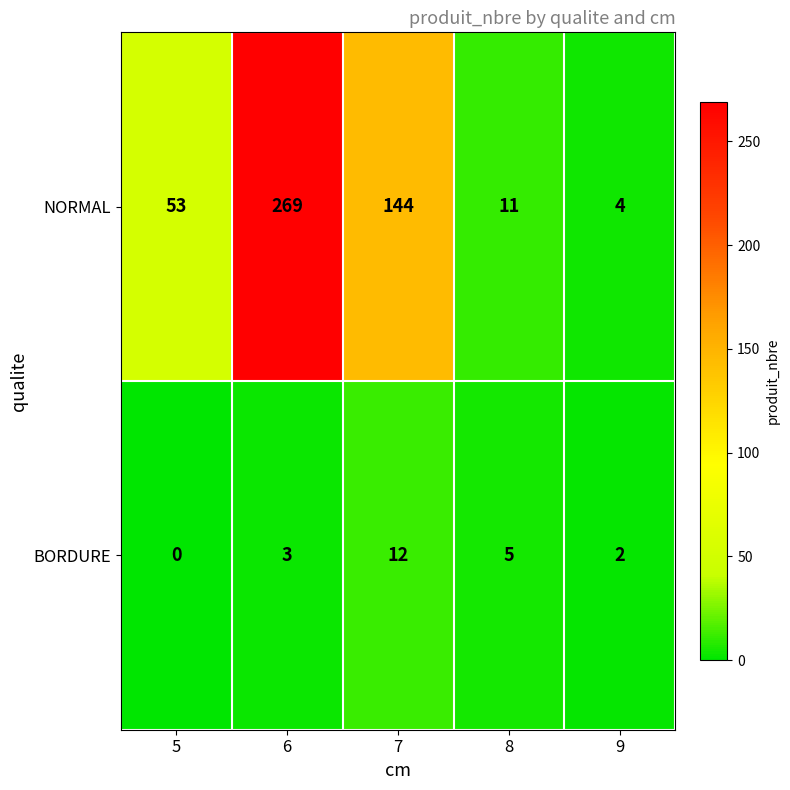

Reading left to right, extract all data points from this chart.

NORMAL: 5=53	6=269	7=144	8=11	9=4
BORDURE: 5=0	6=3	7=12	8=5	9=2